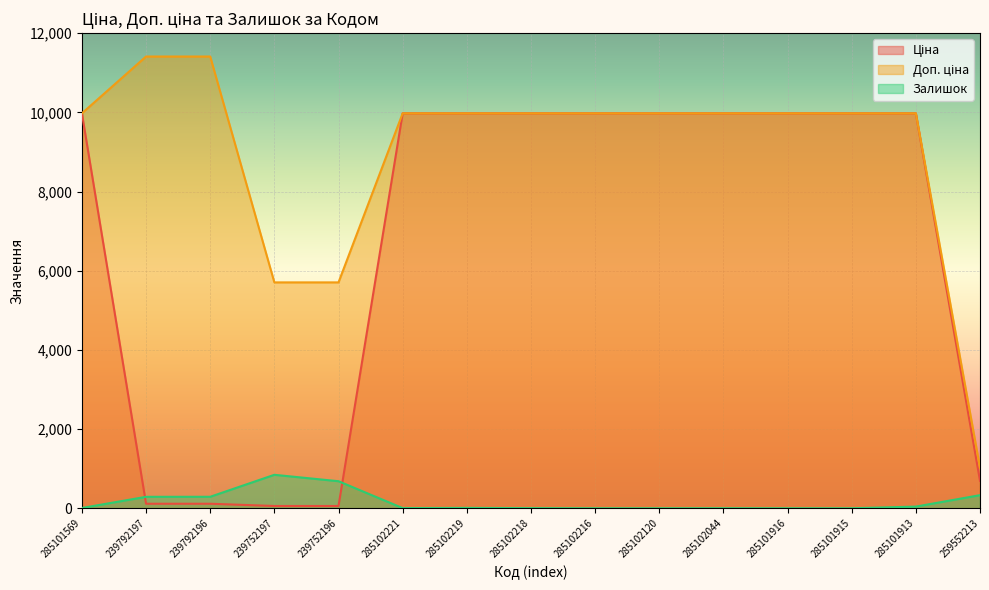

What is the label of the 10th point from the right?

285102221